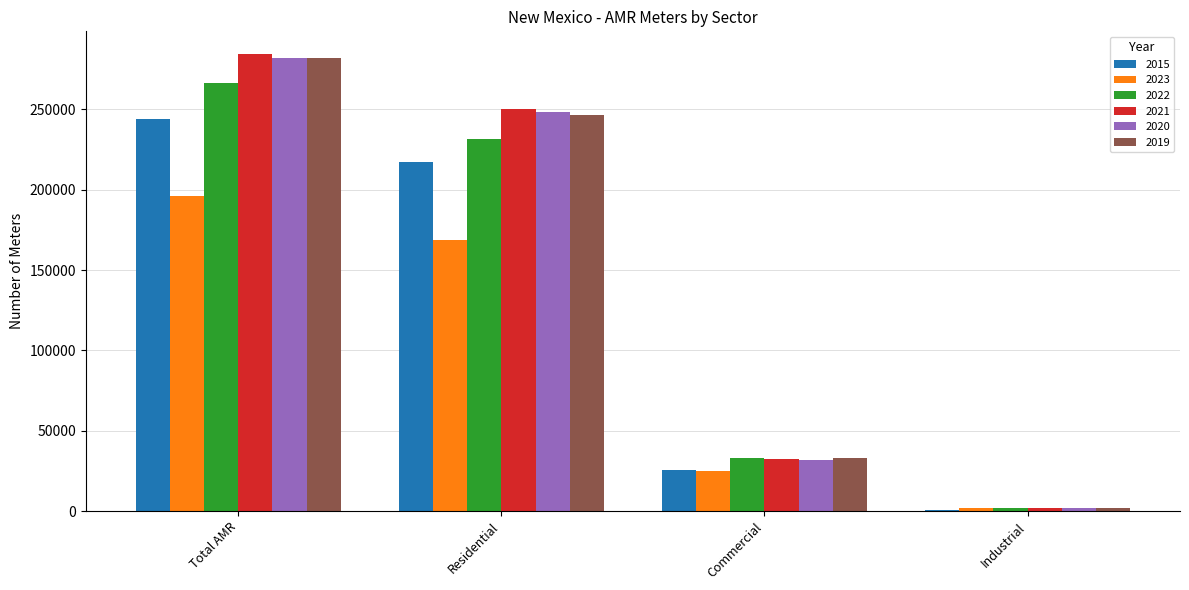

At which label does 2020 first exceed 248079?

Total AMR